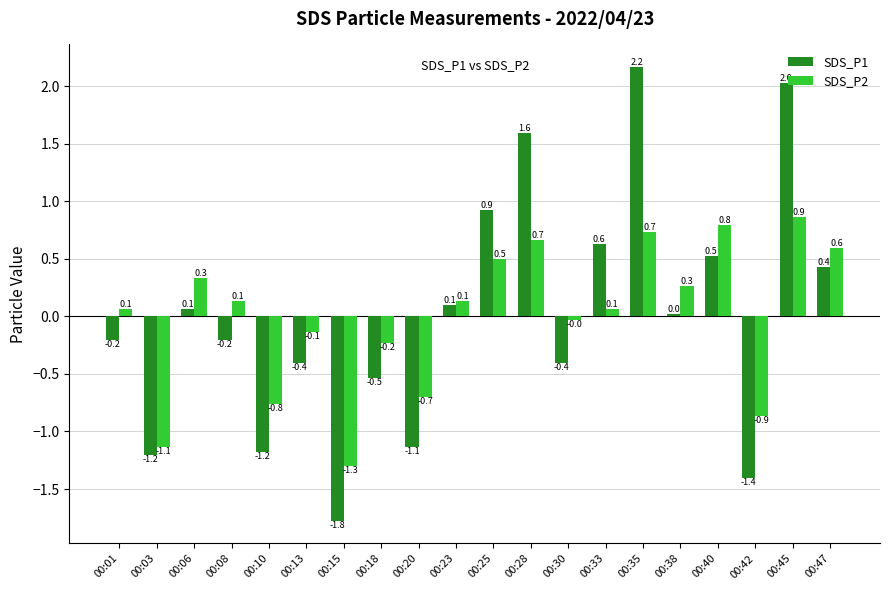

Is the value of SDS_P1 at 00:18 greater than the value of SDS_P2 at 00:42?

Yes